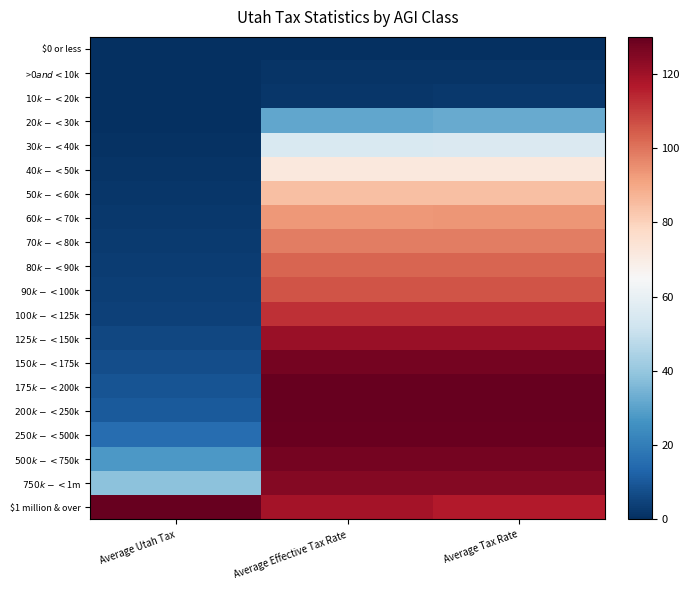

Reading left to right, extract all data points from this chart.

$0 or less: Average Utah Tax=0.0	Average Effective Tax Rate=0.0	Average Tax Rate=0.0
>$0 and <$10k: Average Utah Tax=0.0	Average Effective Tax Rate=1.0	Average Tax Rate=1.1
$10k - <$20k: Average Utah Tax=0.0	Average Effective Tax Rate=1.6	Average Tax Rate=2.2
$20k - <$30k: Average Utah Tax=0.3	Average Effective Tax Rate=31.0	Average Tax Rate=32.2
$30k - <$40k: Average Utah Tax=0.7	Average Effective Tax Rate=55.2	Average Tax Rate=55.7
$40k - <$50k: Average Utah Tax=1.2	Average Effective Tax Rate=71.7	Average Tax Rate=72.0
$50k - <$60k: Average Utah Tax=1.7	Average Effective Tax Rate=84.6	Average Tax Rate=84.8
$60k - <$70k: Average Utah Tax=2.2	Average Effective Tax Rate=93.3	Average Tax Rate=93.4
$70k - <$80k: Average Utah Tax=2.6	Average Effective Tax Rate=98.3	Average Tax Rate=98.4
$80k - <$90k: Average Utah Tax=3.1	Average Effective Tax Rate=102.7	Average Tax Rate=102.8
$90k - <$100k: Average Utah Tax=3.6	Average Effective Tax Rate=106.0	Average Tax Rate=106.0
$100k - <$125k: Average Utah Tax=4.5	Average Effective Tax Rate=112.4	Average Tax Rate=112.6
$125k - <$150k: Average Utah Tax=5.9	Average Effective Tax Rate=121.0	Average Tax Rate=121.1
$150k - <$175k: Average Utah Tax=7.4	Average Effective Tax Rate=127.3	Average Tax Rate=127.3
$175k - <$200k: Average Utah Tax=8.7	Average Effective Tax Rate=129.7	Average Tax Rate=129.7
$200k - <$250k: Average Utah Tax=10.3	Average Effective Tax Rate=130.0	Average Tax Rate=130.0
$250k - <$500k: Average Utah Tax=15.4	Average Effective Tax Rate=129.5	Average Tax Rate=129.4
$500k - <$750k: Average Utah Tax=27.4	Average Effective Tax Rate=127.2	Average Tax Rate=127.1
$750k - <$1m: Average Utah Tax=38.3	Average Effective Tax Rate=124.6	Average Tax Rate=124.5
$1 million & over: Average Utah Tax=130.0	Average Effective Tax Rate=119.2	Average Tax Rate=116.6